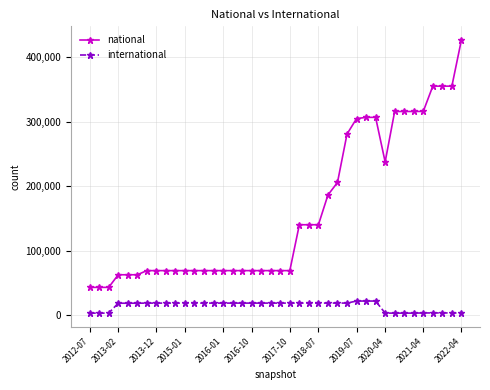

What is the difference between the maximum and second lowest values in the international series?

18762